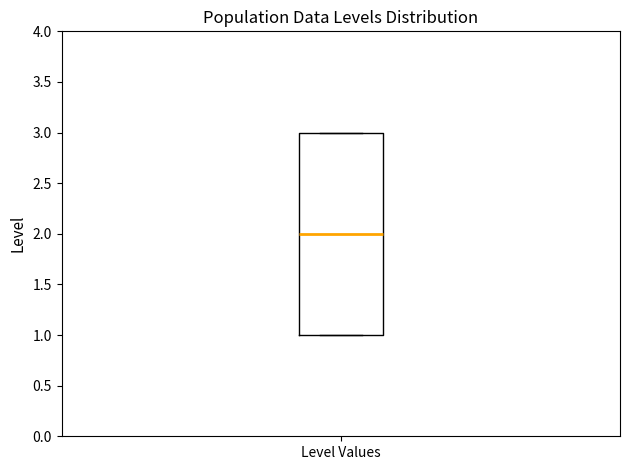

Transcribe this box plot: give where the median line is, the range the box spans, and where the two whiskers end, as read against the y-axis. The values are not printed on the chart, so give them approximately, as read against the axis.

median 2, box 1 to 3, whiskers 1 to 3